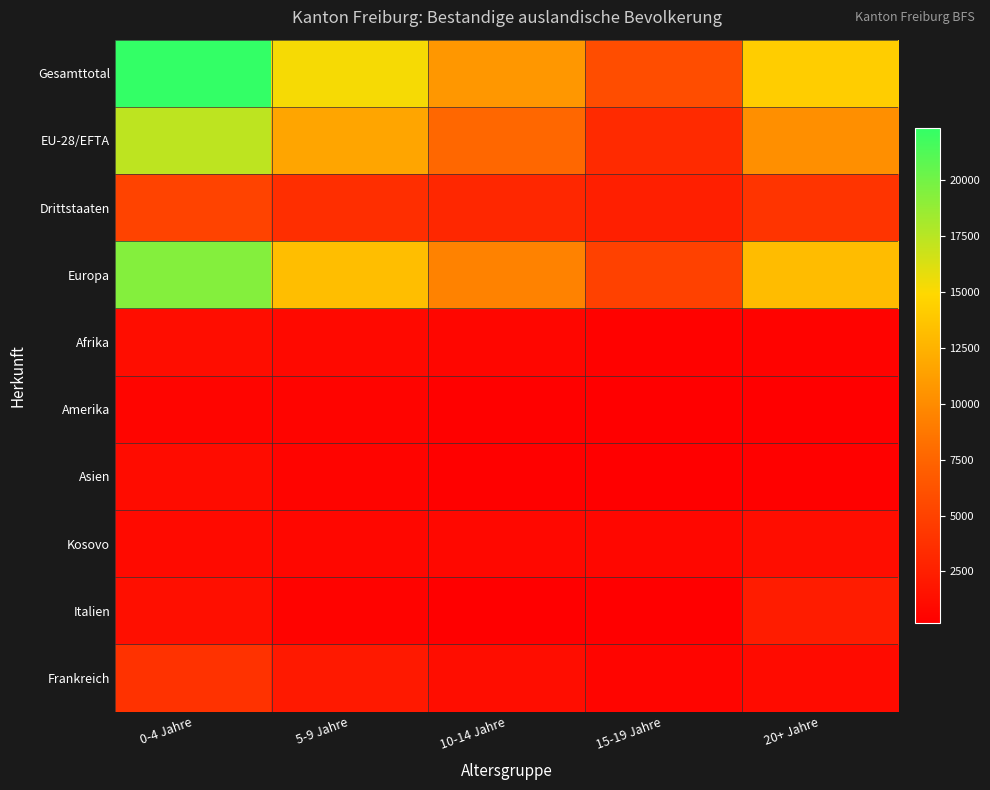

What is the maximum value shown in the chart?

22332